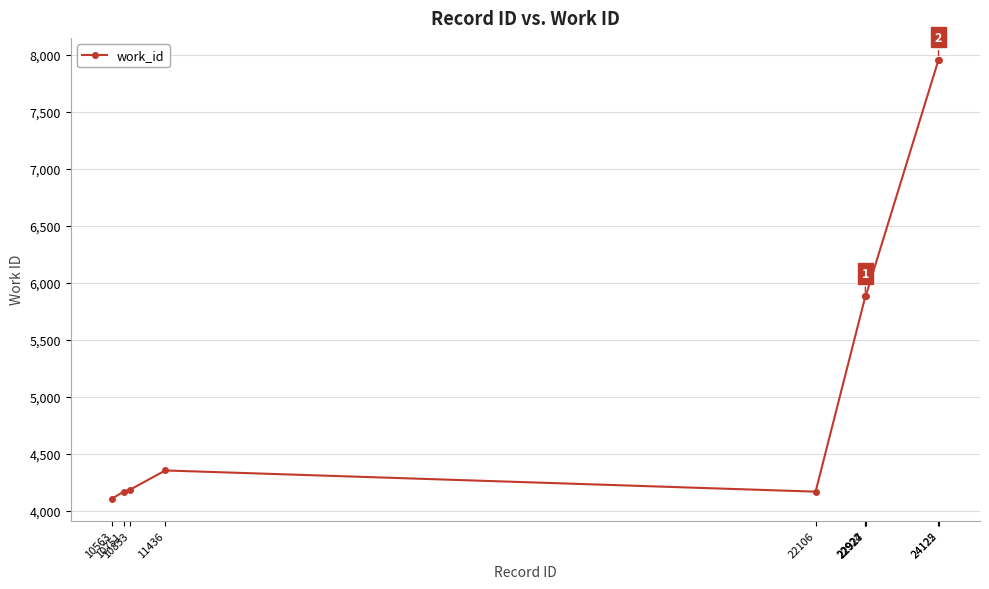

How many series are shown in this chart?

1